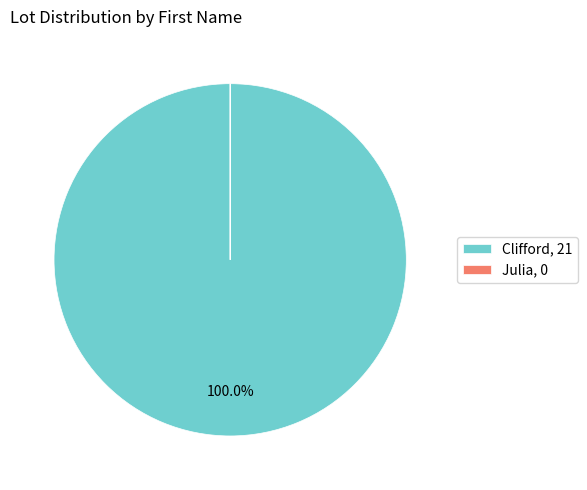

To the nearest percent, what portion does Clifford represent?

100%